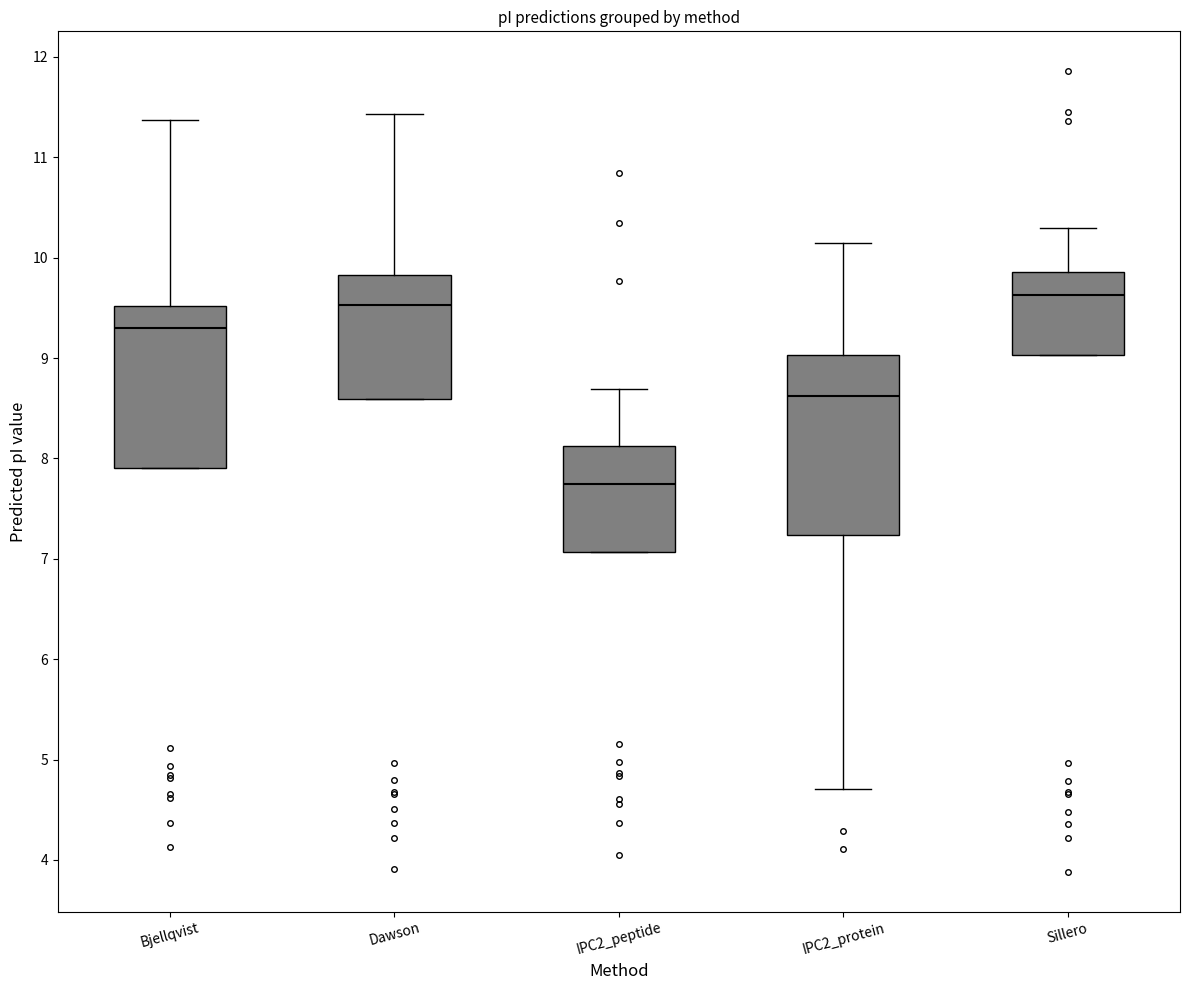

Which box has the highest median line?

Sillero